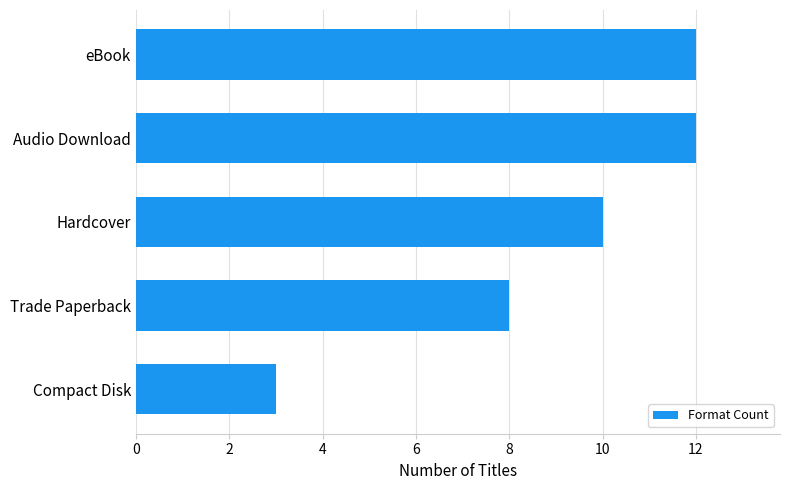

How many distinct data groups are displayed?

1